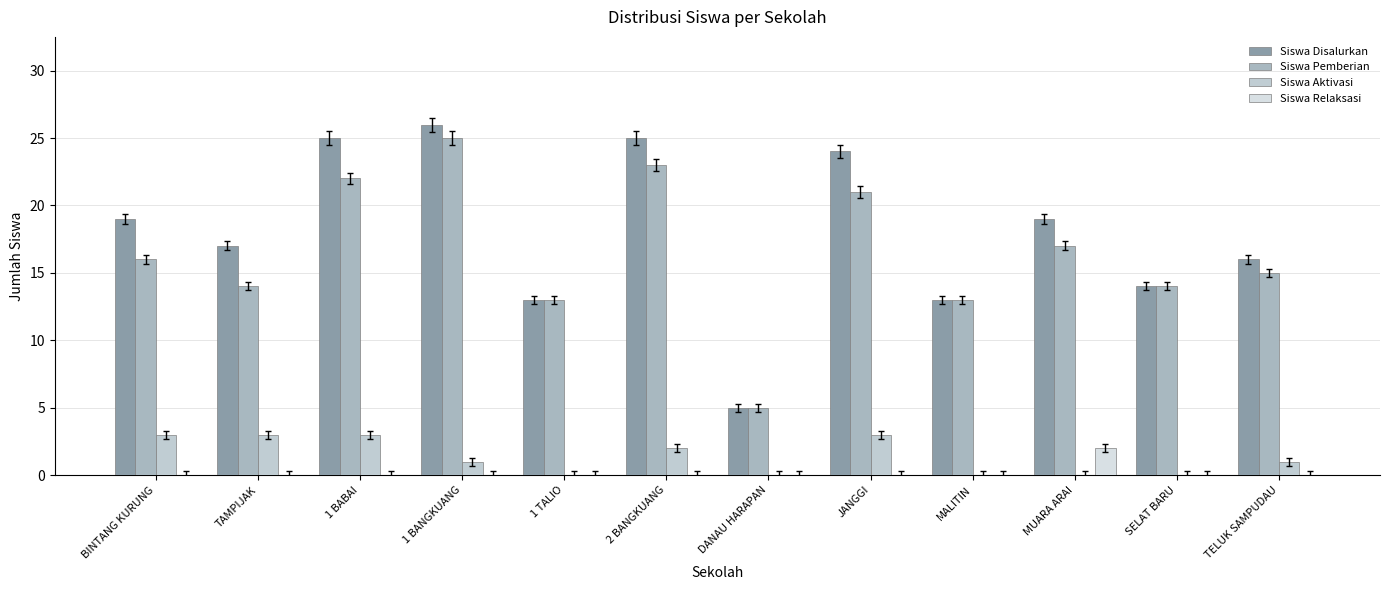

True or false: Siswa Pemberian has a value of 5 at MALITIN.

False